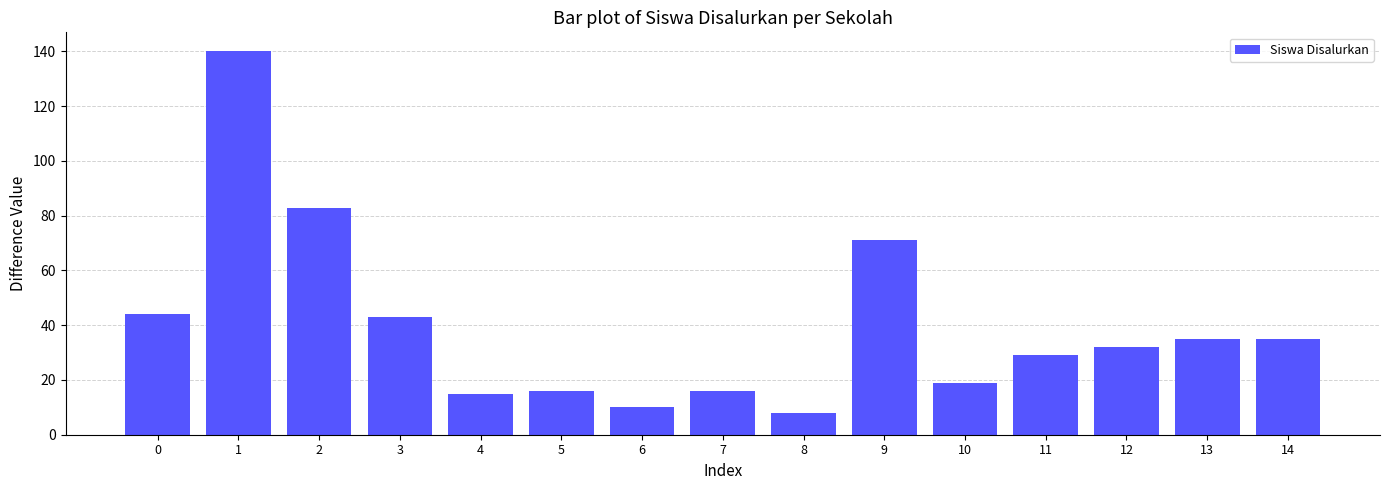

Are the bars grouped side by side (vs. stacked)?

No